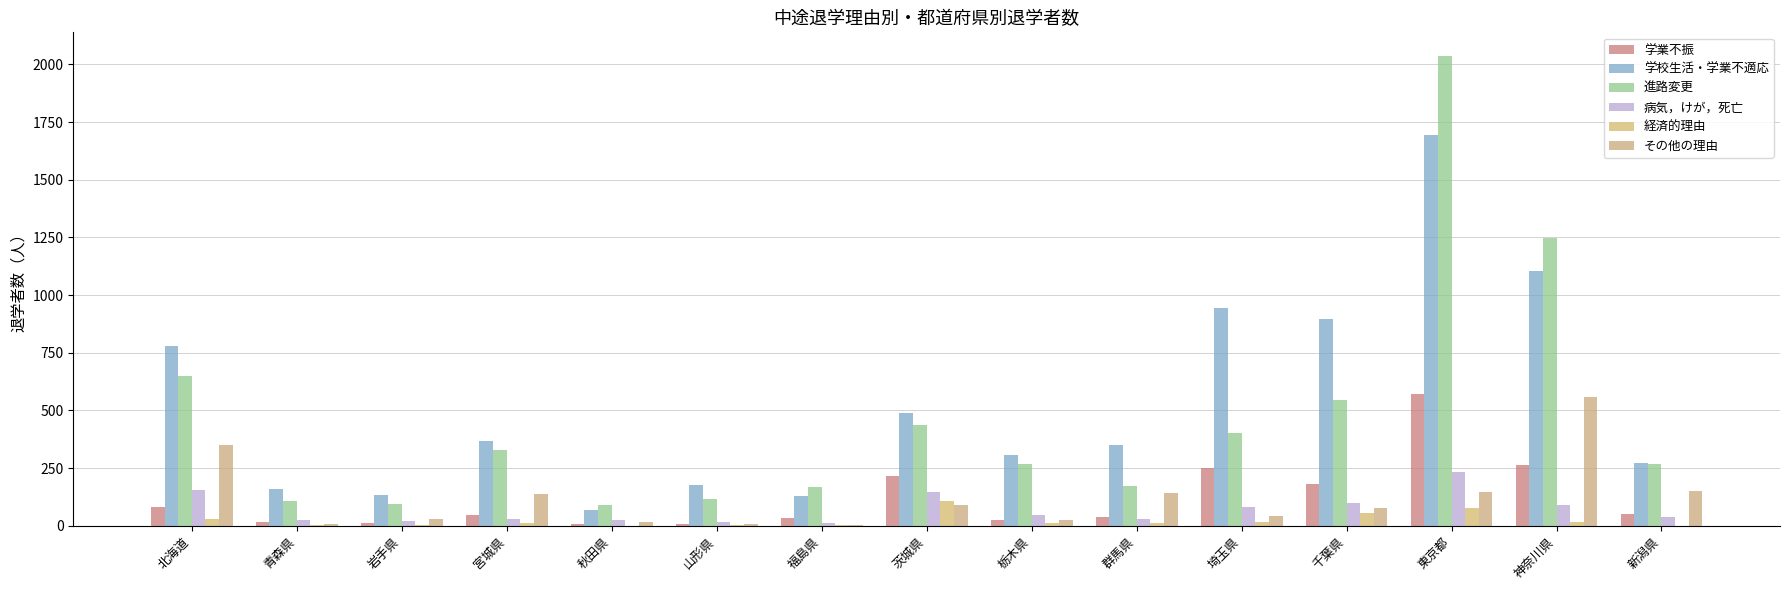

How many groups of bars are there?

15